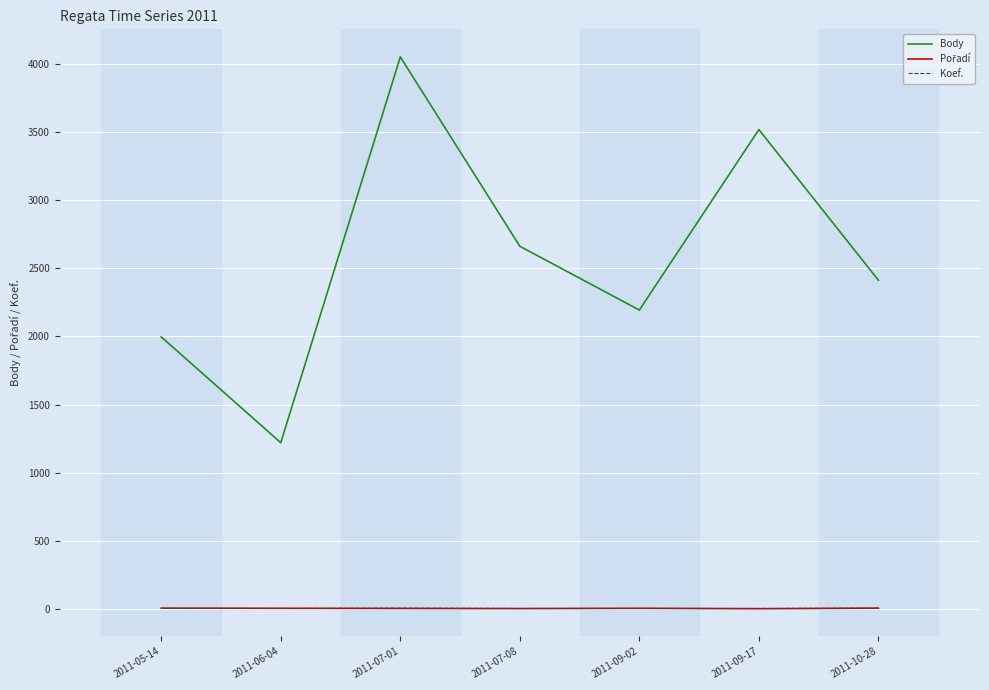

What is the sum of the Koef. values at 2011-09-02 and 2011-09-17?

8